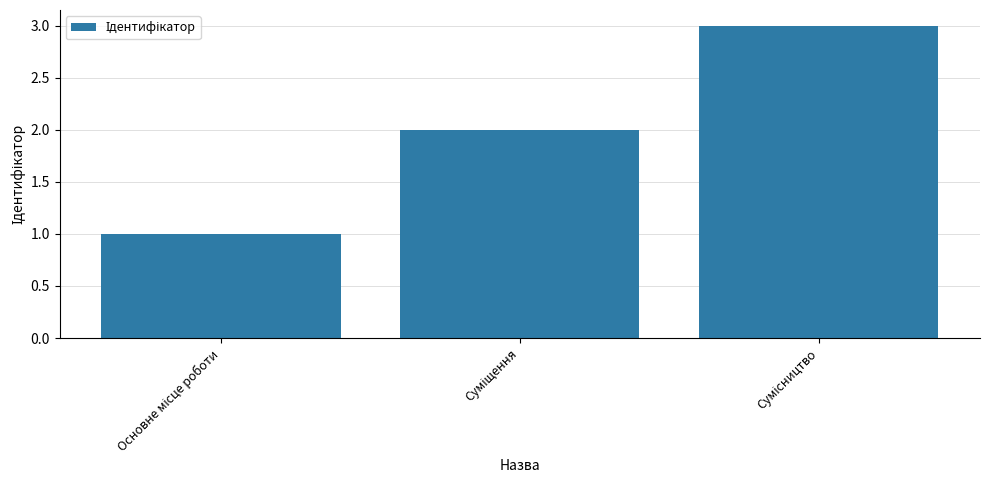

What is the sum of all values?

6